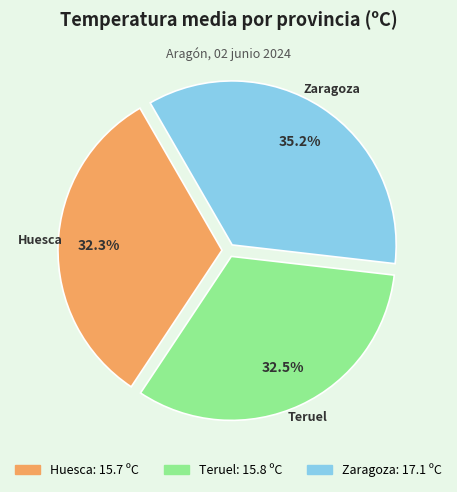

Which category has the biggest portion of the pie?

Zaragoza